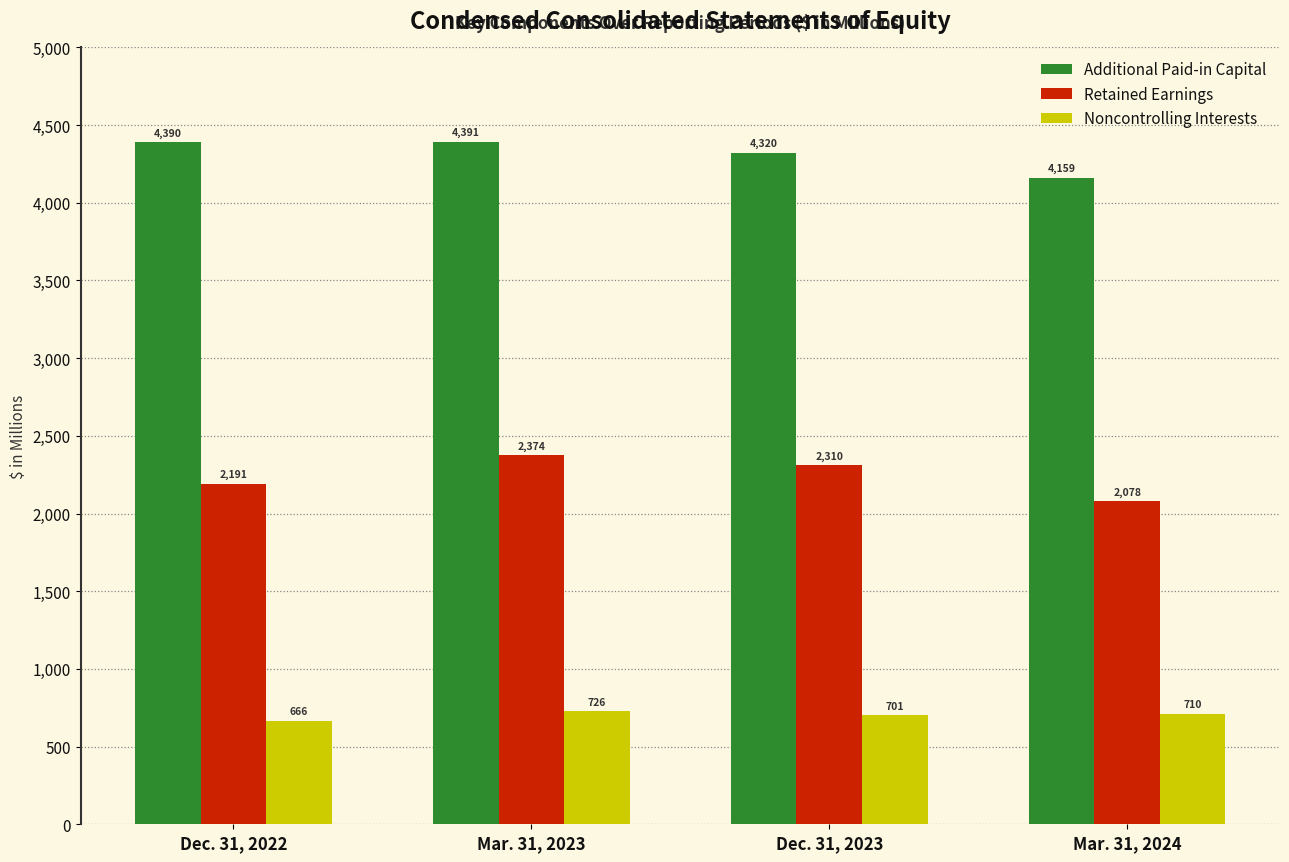

Which series changed the most between Dec. 31, 2023 and Mar. 31, 2024?

Retained Earnings